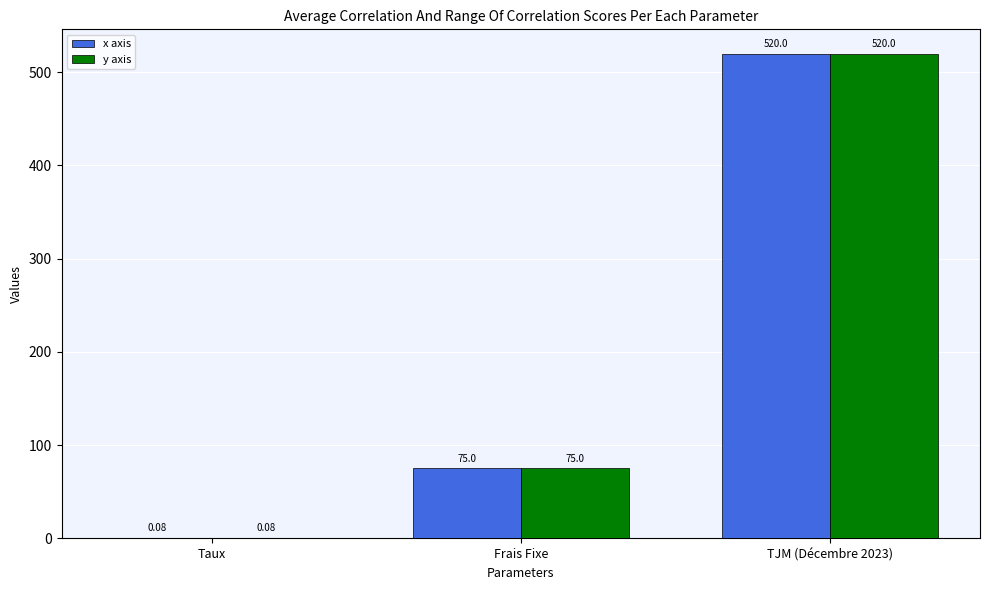

At which category is the sum across all series the highest?

TJM (Décembre 2023)